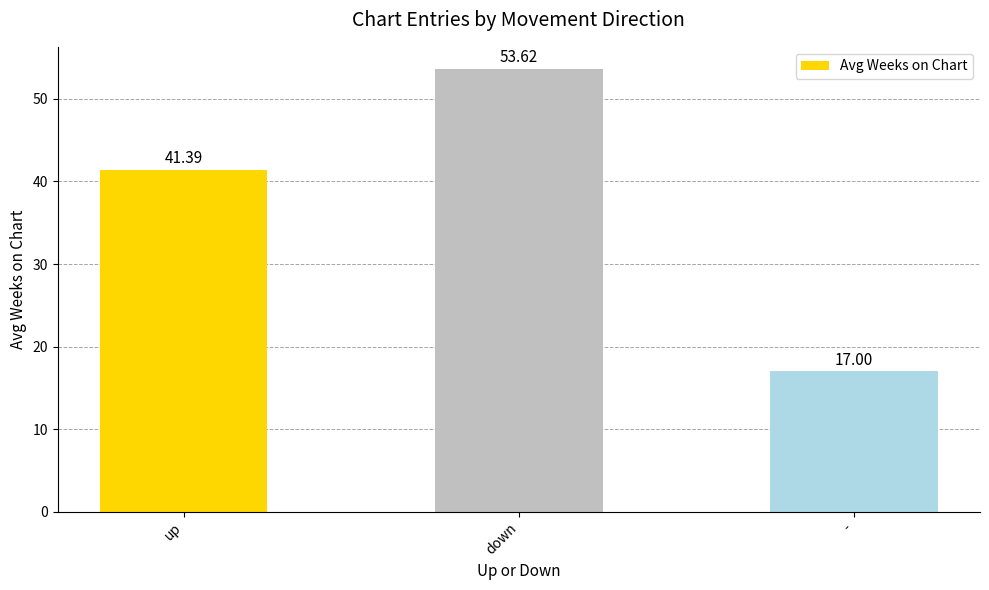

Reading left to right, list all the values displayed in this chart.

41.4	53.6	17.0